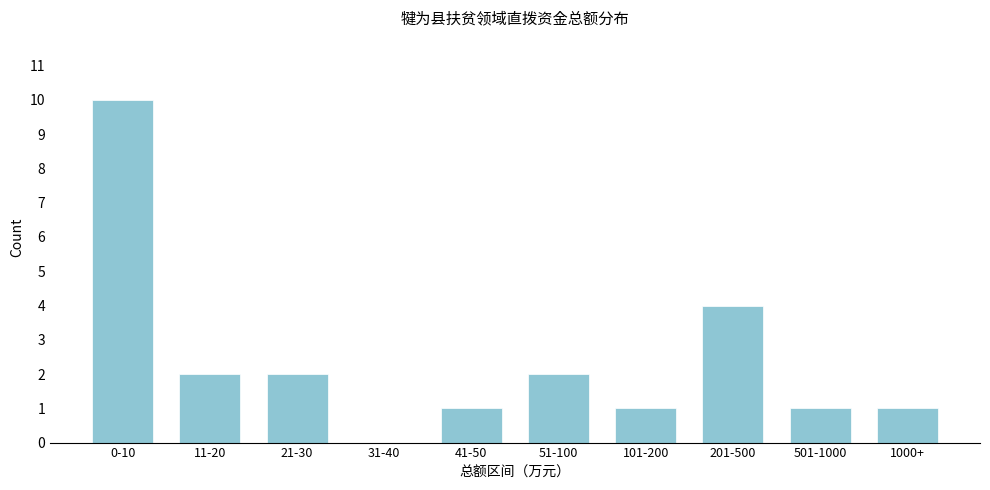

Reading left to right, extract all data points from this chart.

0-10=10	11-20=2	21-30=2	31-40=0	41-50=1	51-100=2	101-200=1	201-500=4	501-1000=1	1000+=1